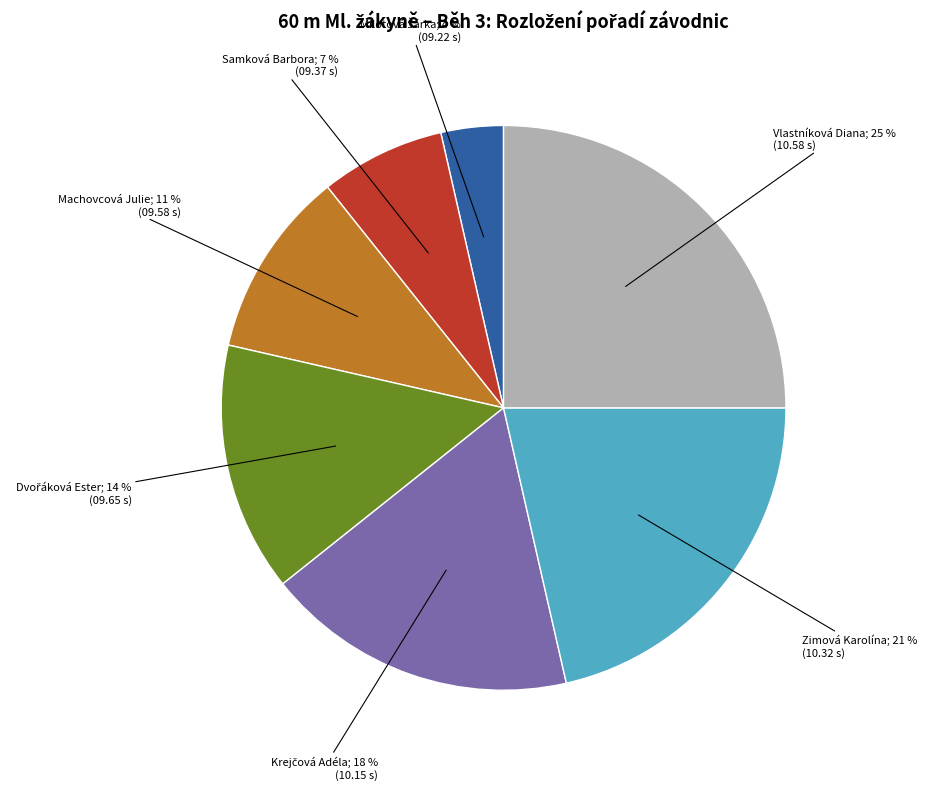

Is there a majority slice in this chart?

No